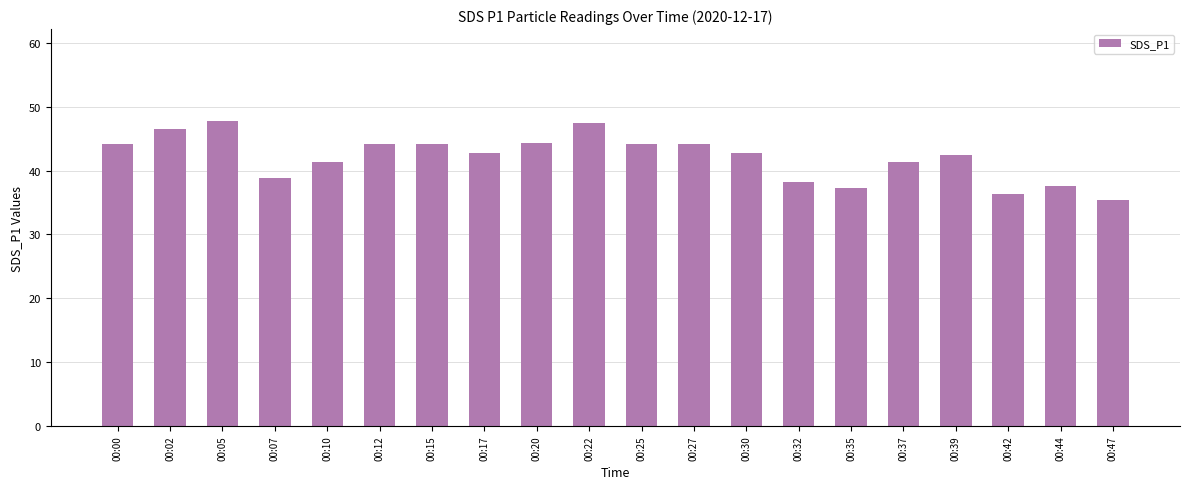

Between 00:30 and 00:15, which is larger?

00:15